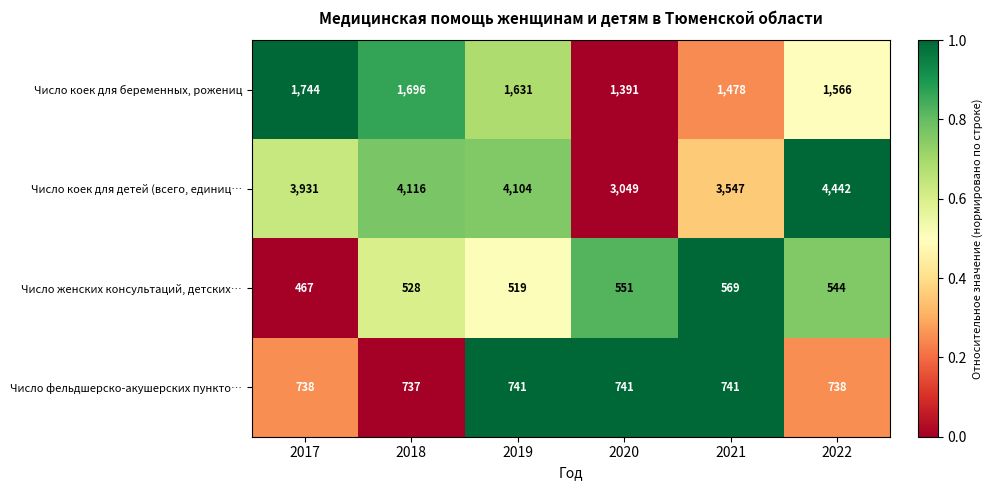

Which label corresponds to the largest value in the chart?

2022